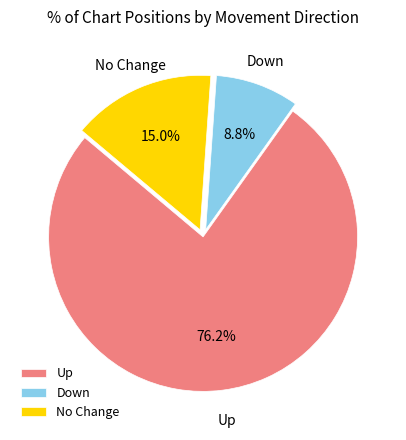

Is there a majority slice in this chart?

Yes